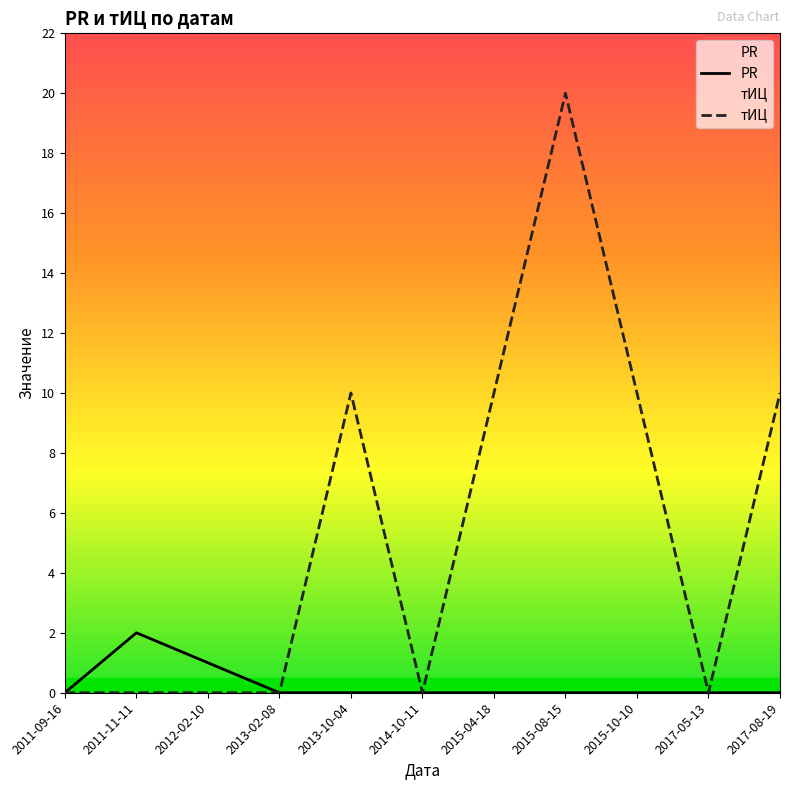

What is the greatest value displayed?

20